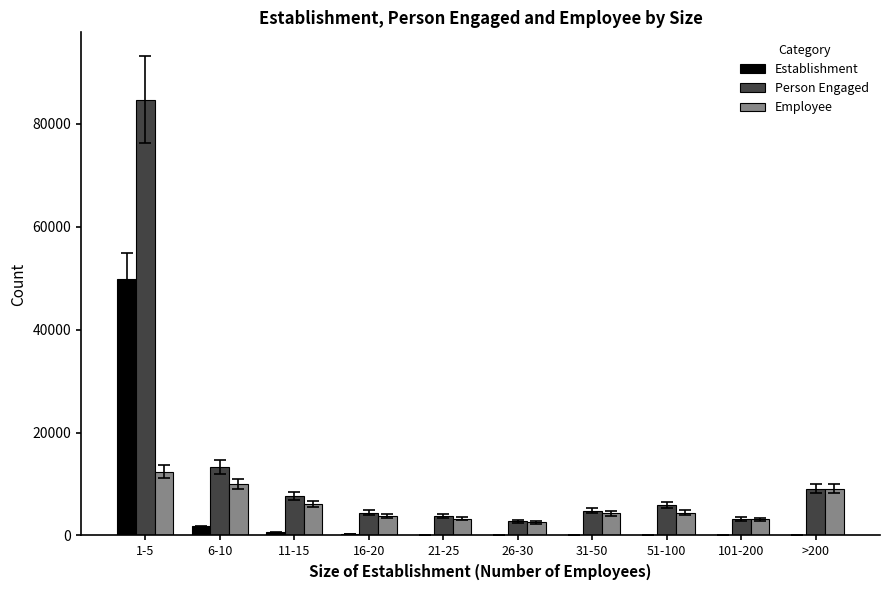

Which category has the highest value in the Establishment series?

1-5